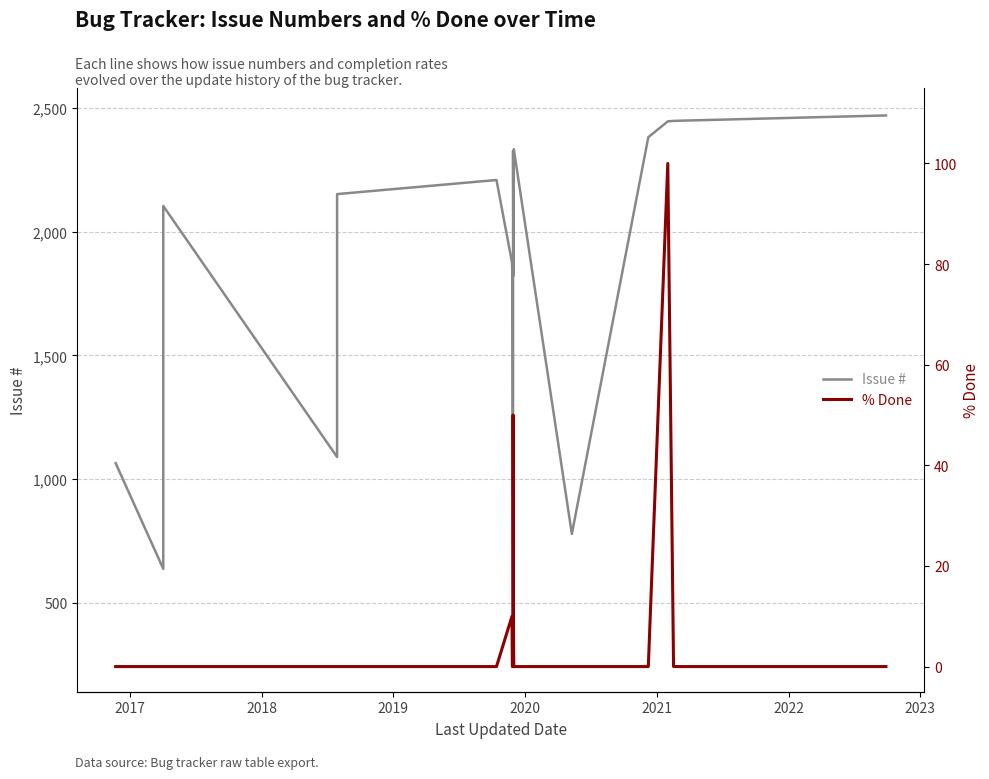

True or false: % Done and Issue # cross at least once.

False